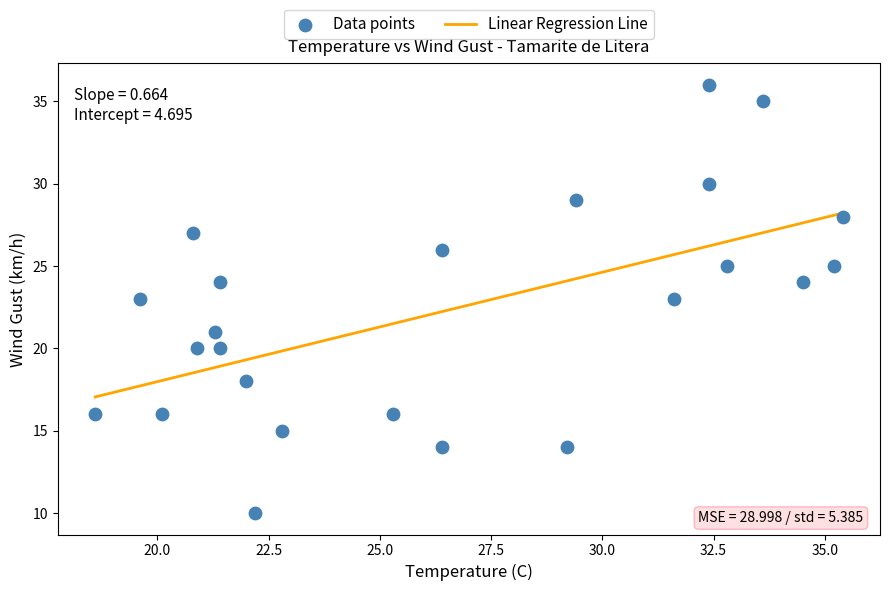

What is the range of Y values (max minus min)?

26